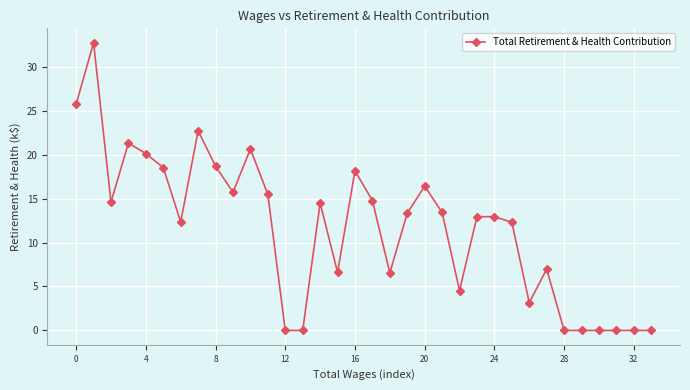

What is the maximum value shown in the chart?

32.7